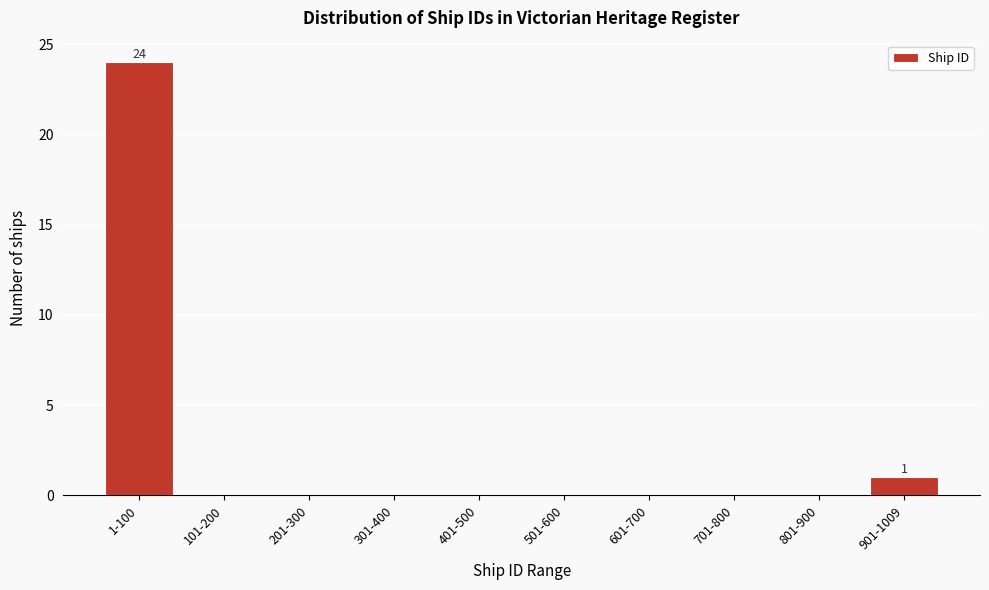

Reading right to left, extract all data points from this chart.

901-1009=1	801-900=0	701-800=0	601-700=0	501-600=0	401-500=0	301-400=0	201-300=0	101-200=0	1-100=24